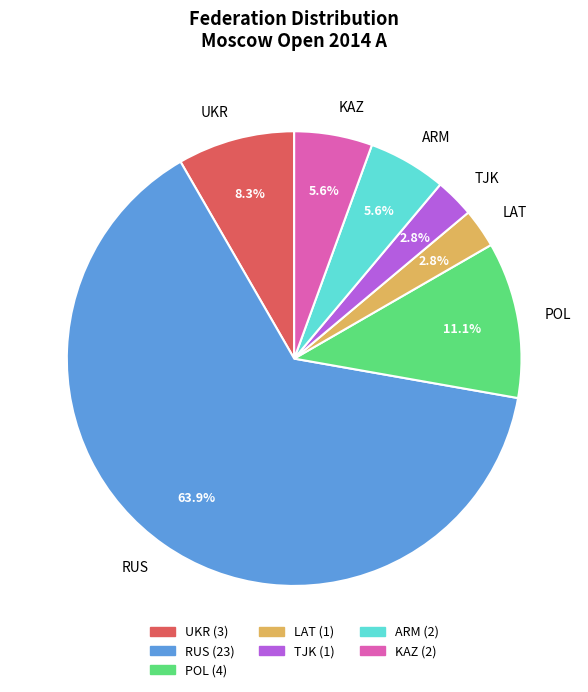

Approximately how many times larger is the value at KAZ compared to ARM?

1.0